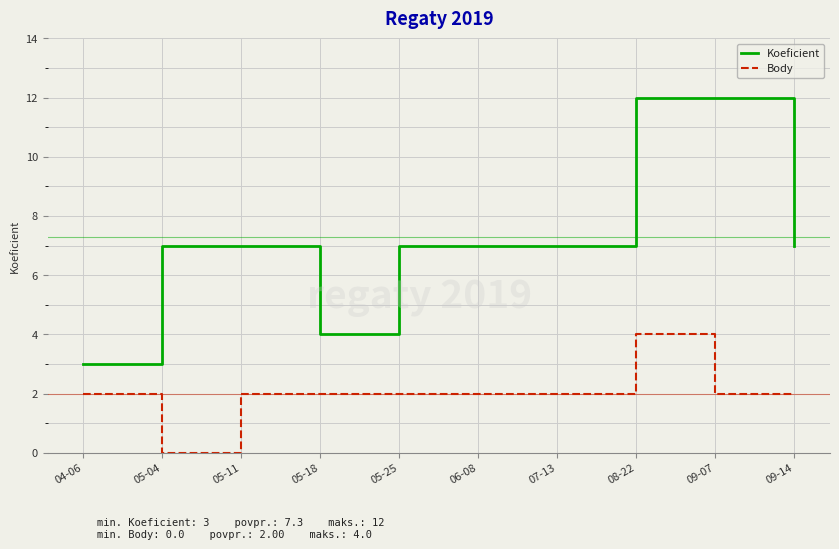

List the series in order of their peak value, highest first.

Koeficient, Body